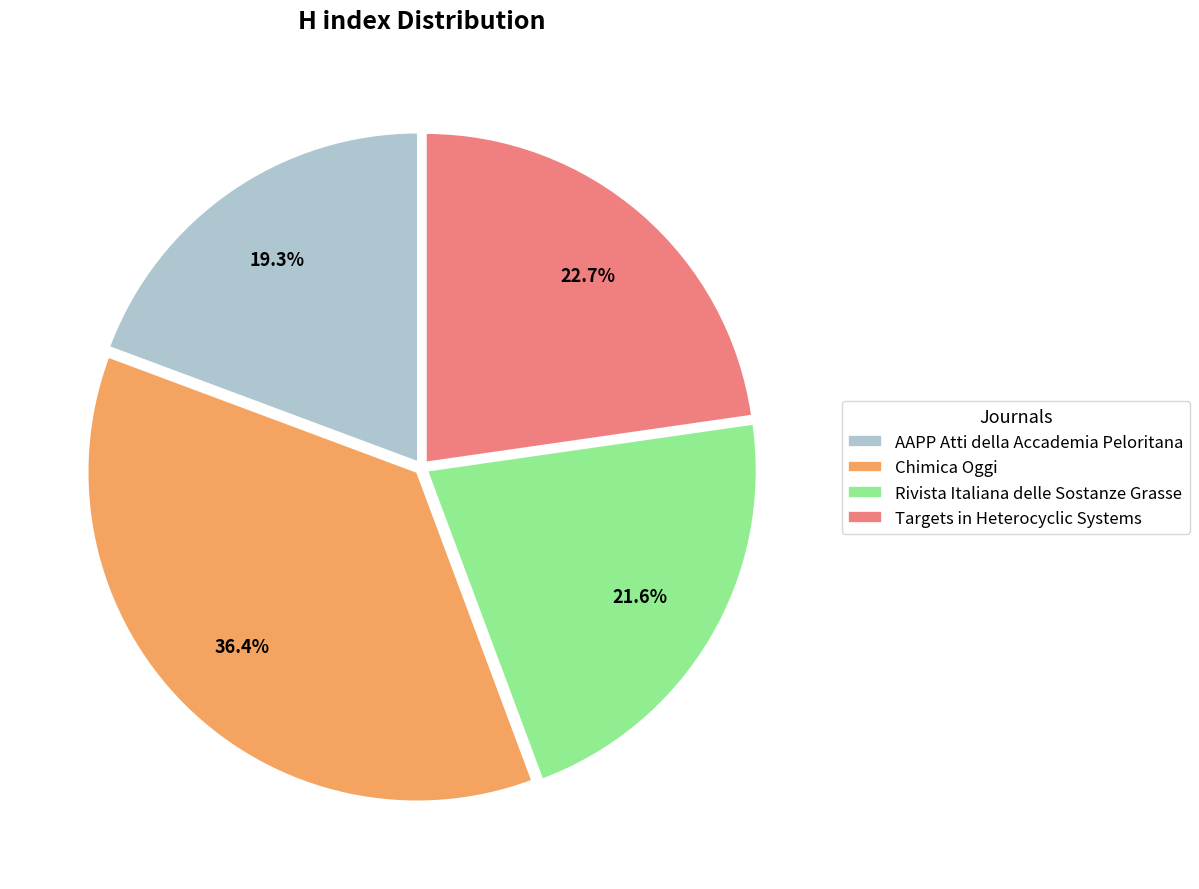

To the nearest percent, what is the average slice percentage?

25%